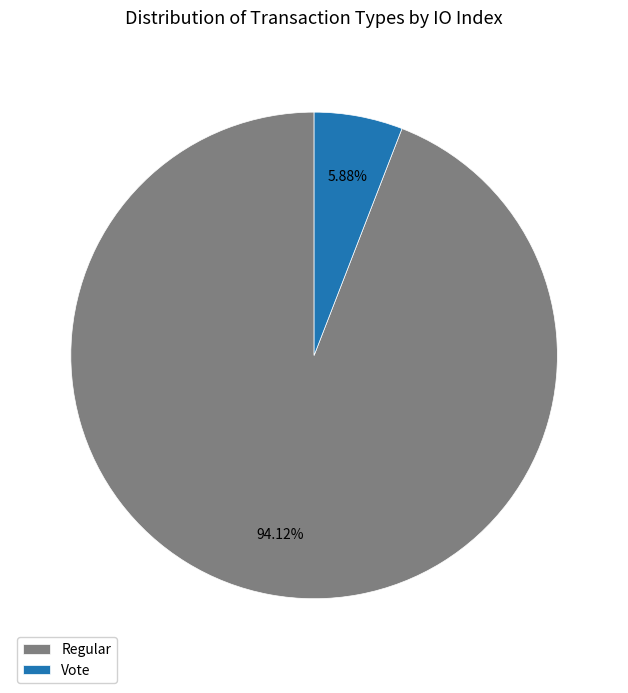

The Regular slice represents 94% of the pie. True or false?

True